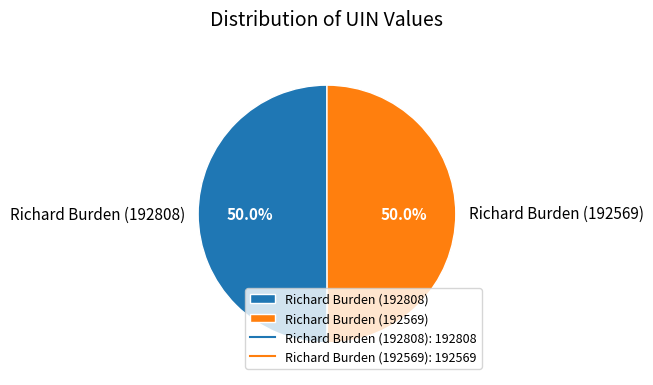

Do Richard Burden (192569) and Richard Burden (192808) together represent more than half of the pie?

Yes